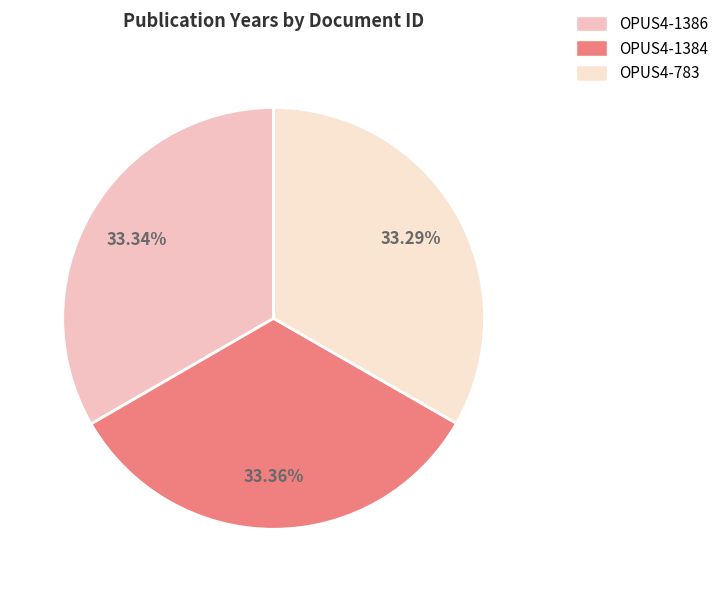

Which slice is the smallest?

OPUS4-783